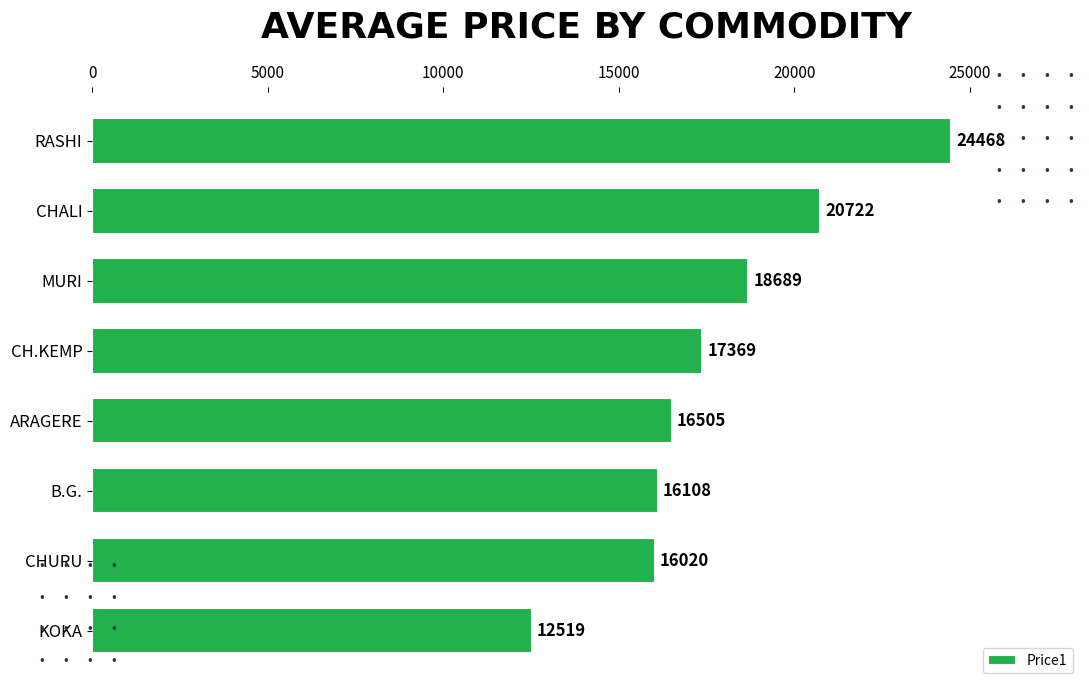

Count the number of categories in the chart.

8